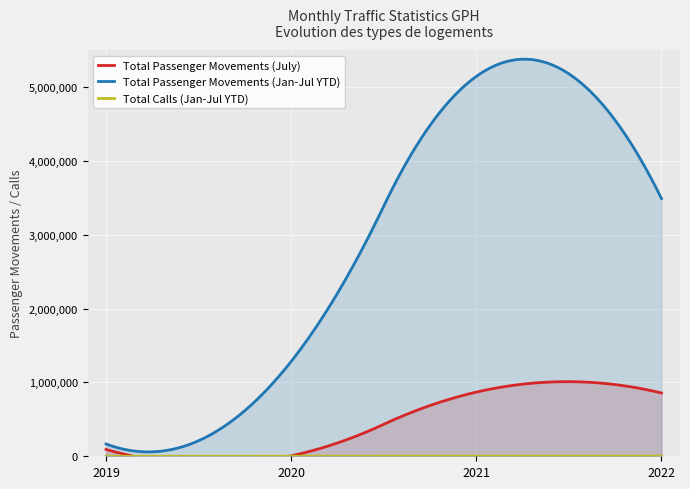

List the series in order of their peak value, highest first.

Total Passenger Movements (Jan-Jul YTD), Total Passenger Movements (July), Total Calls (Jan-Jul YTD)